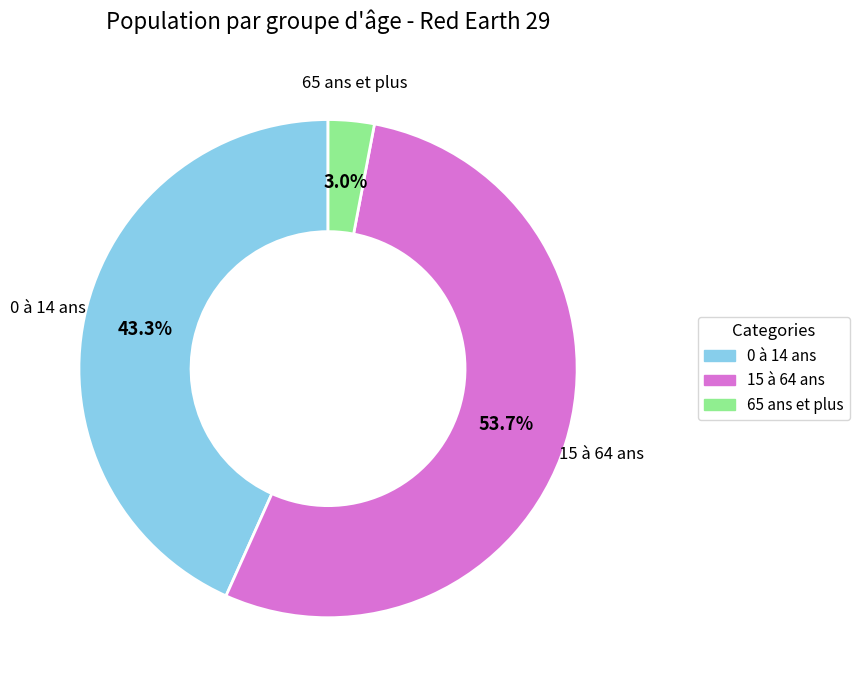

Between 15 à 64 ans and 65 ans et plus, which is larger?

15 à 64 ans